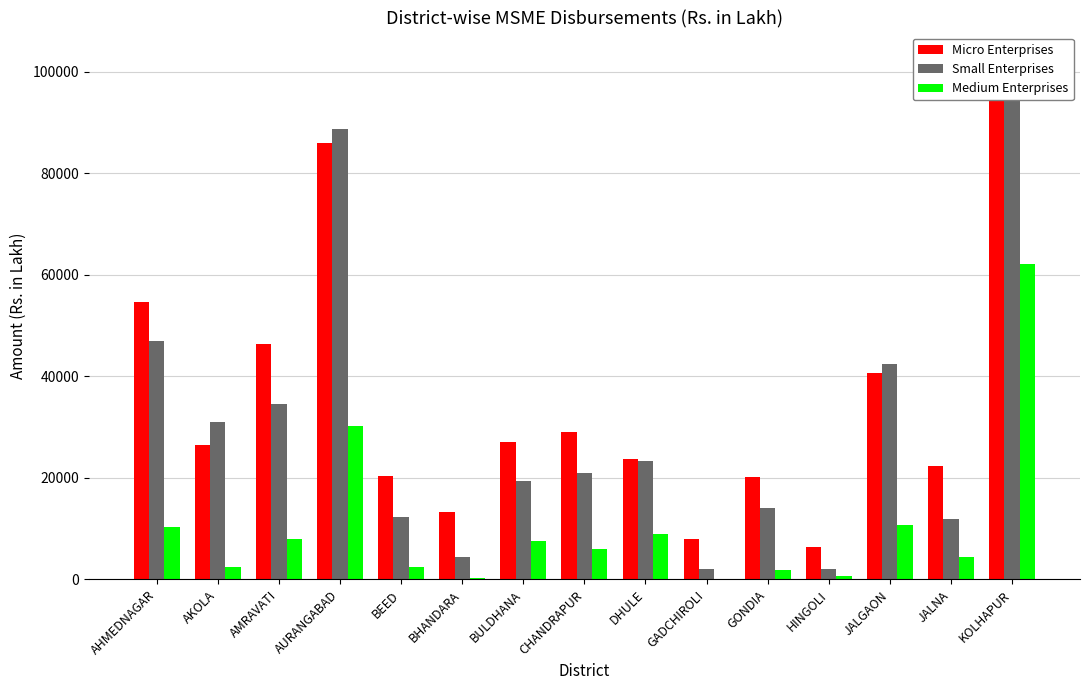

What is the spread (max minus min) of values at JALNA?

18005.8